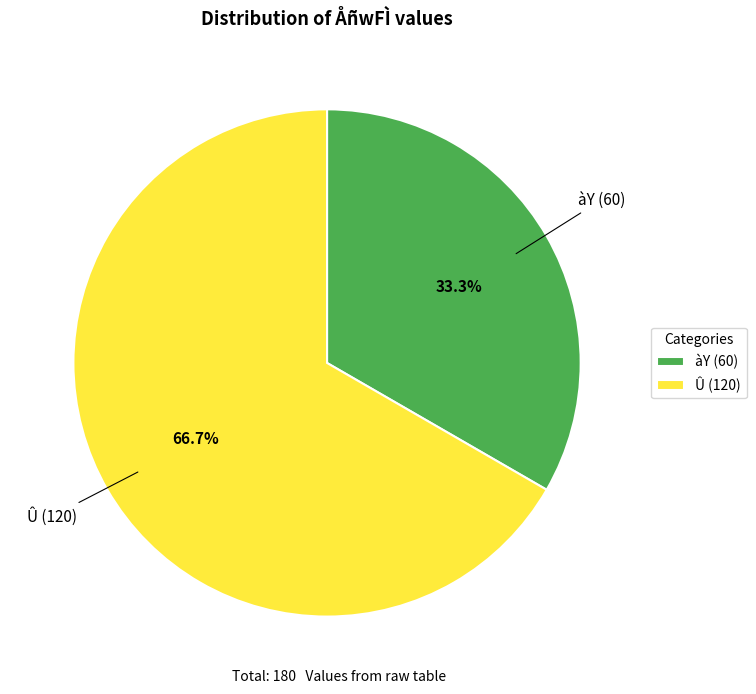

What portion of the pie excludes Û (120)?

33.3%